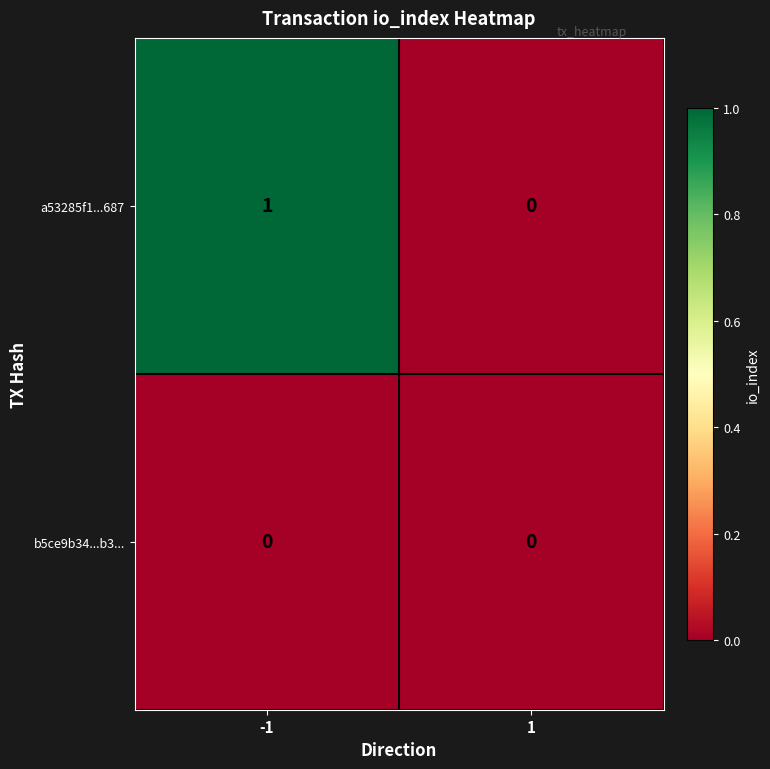

Reading left to right, transcribe all the data shown in this chart.

a53285f1...687: -1=1	1=0
b5ce9b34...b3...: -1=0	1=0